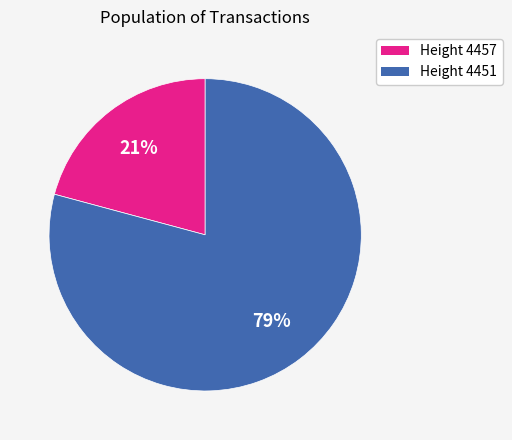

To the nearest percent, what is the difference between the largest and smallest slice percentages?

58%